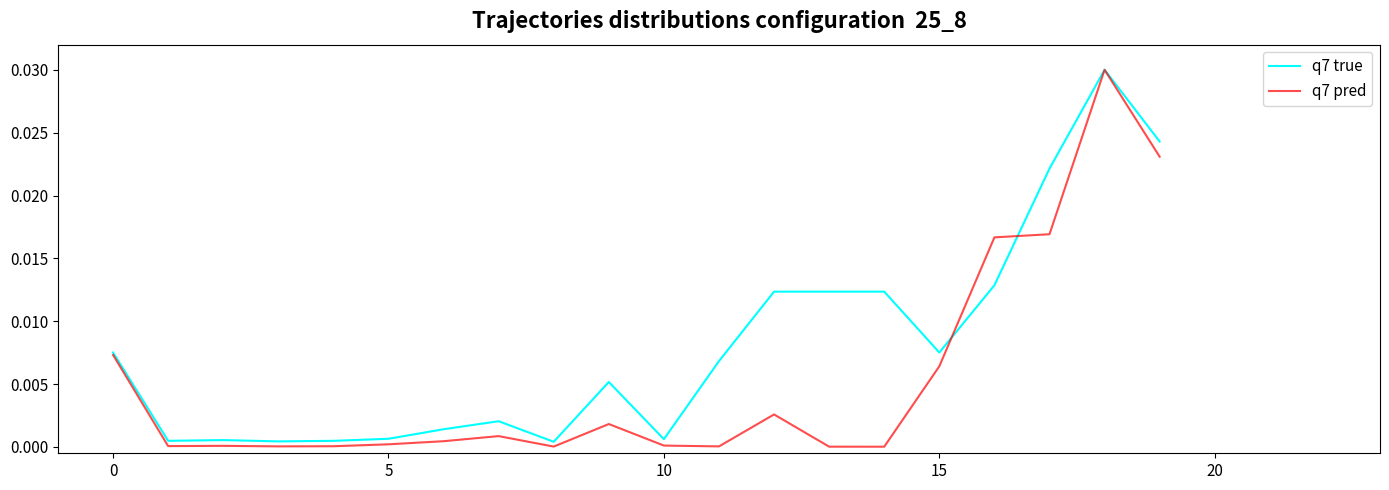

Is this an area chart (filled region under the line)?

No